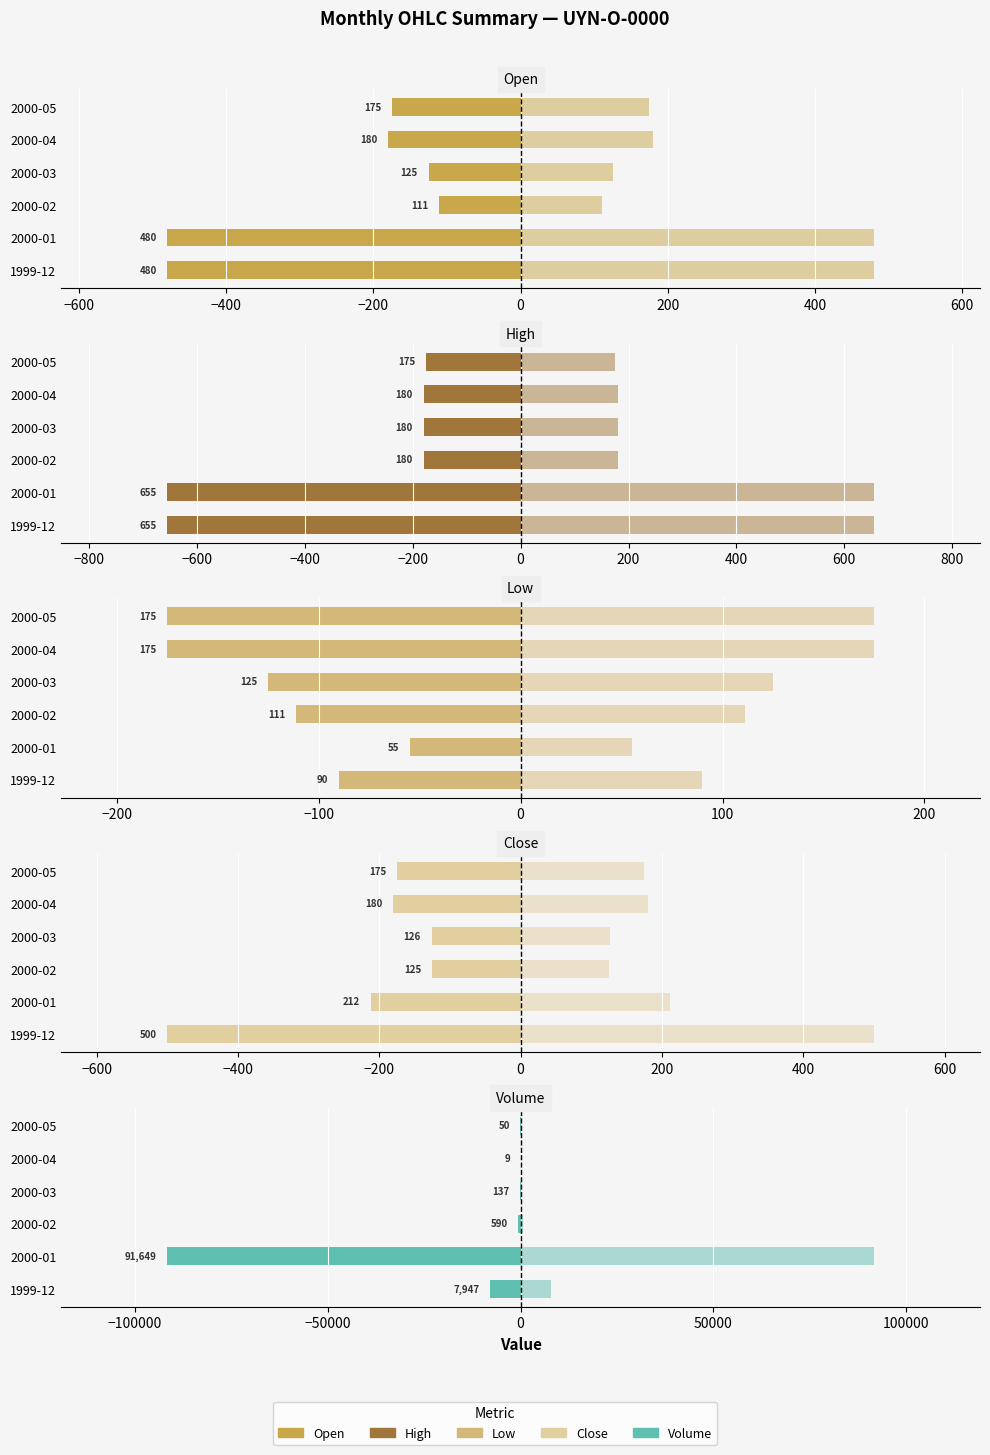

Which series has the largest total across all categories?

Low